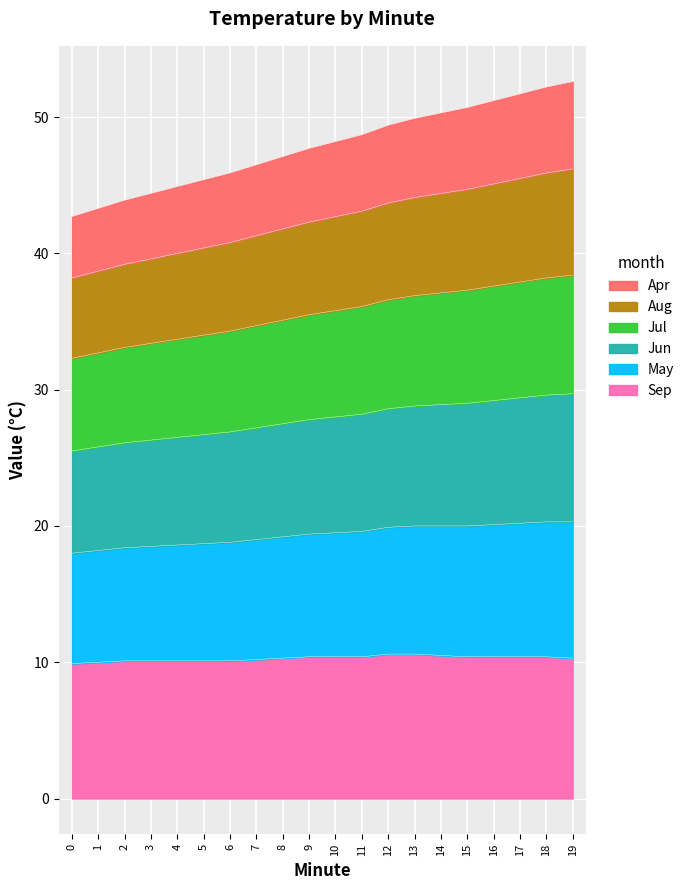

What is the lowest value of the Sep series?

9.9